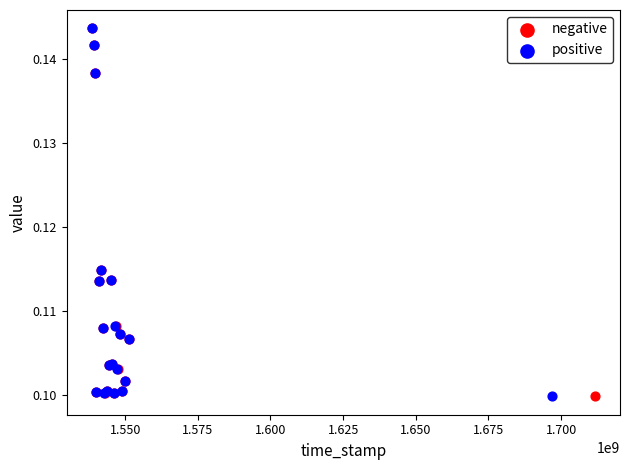

What are all the series names shown in the legend?

negative, positive